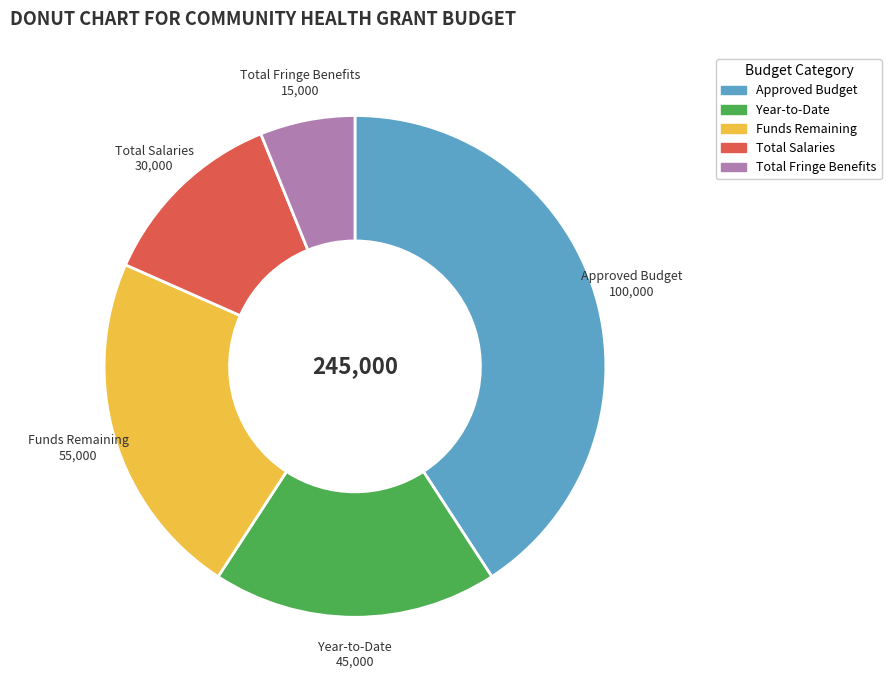

What is the smallest slice in the pie chart?

Total Fringe Benefits